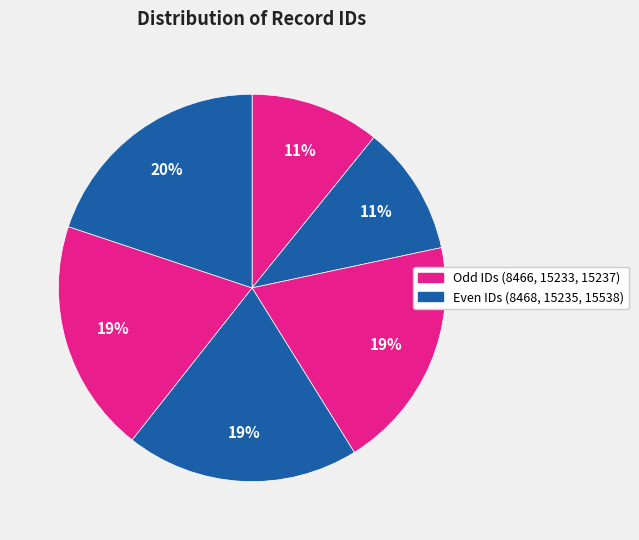

How many slices are in this pie chart?

6